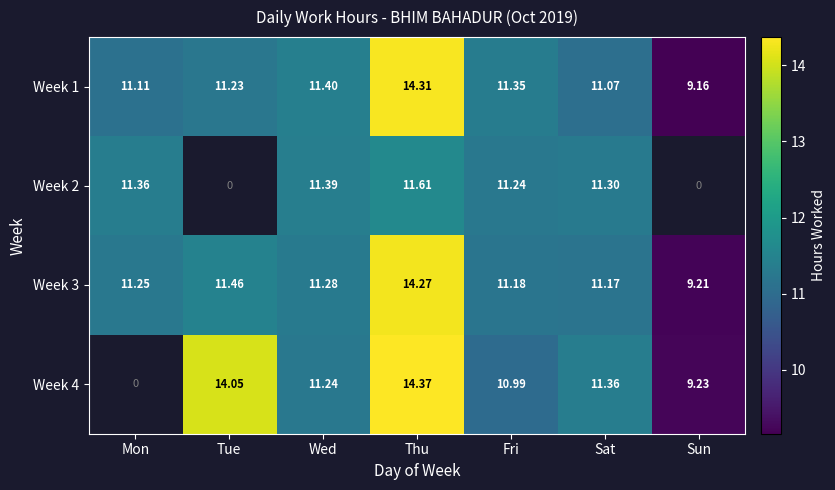

Is the value of Week 1 at Thu greater than the value of Week 3 at Tue?

Yes